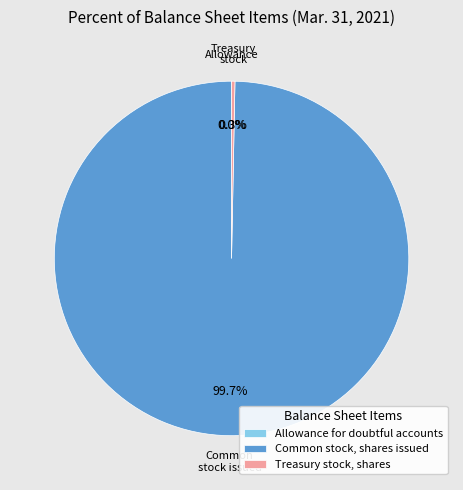

What percentage is the Common stock, shares issued slice, to the nearest percent?

100%